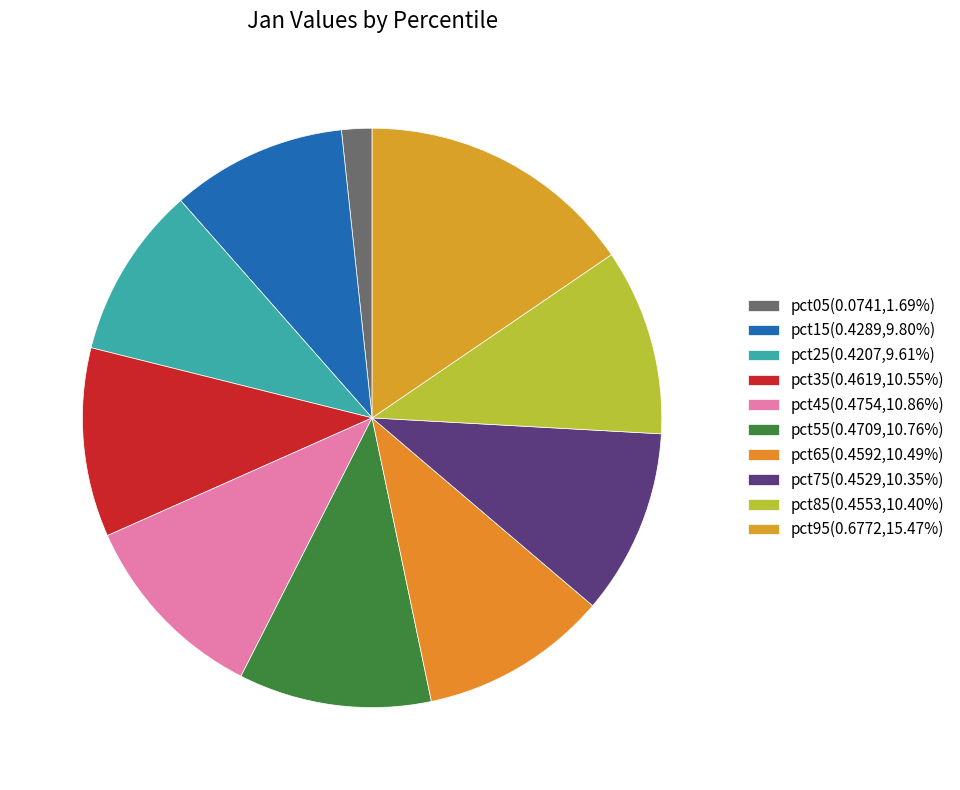

How many segments does this pie chart have?

10